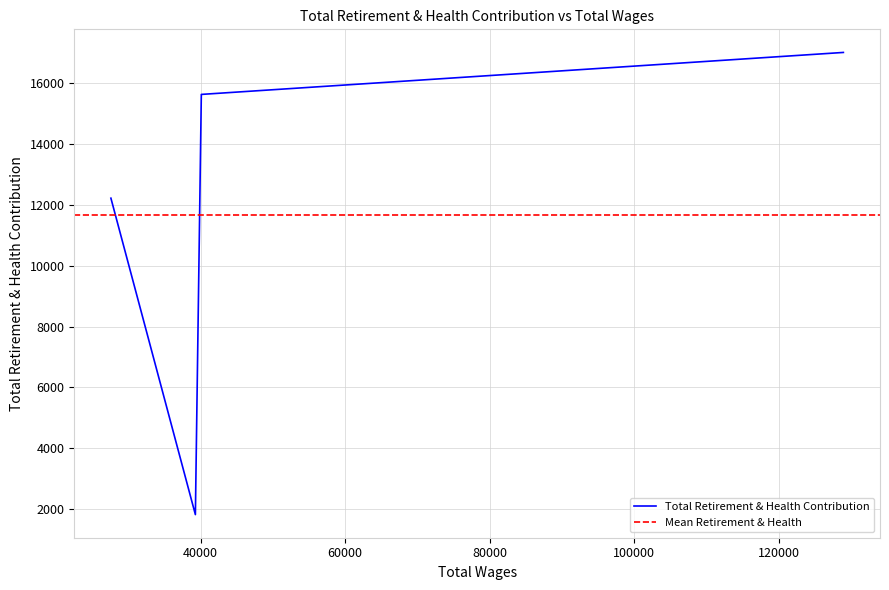

How many interior local valleys does the Total Retirement & Health Contribution series have?

1